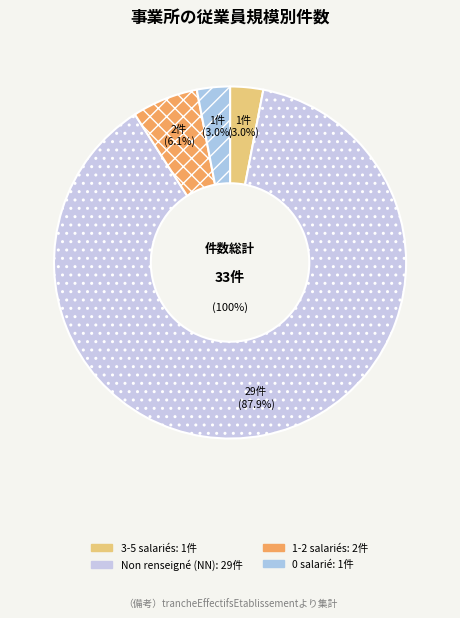

Does 02 represent more than half of the total?

No